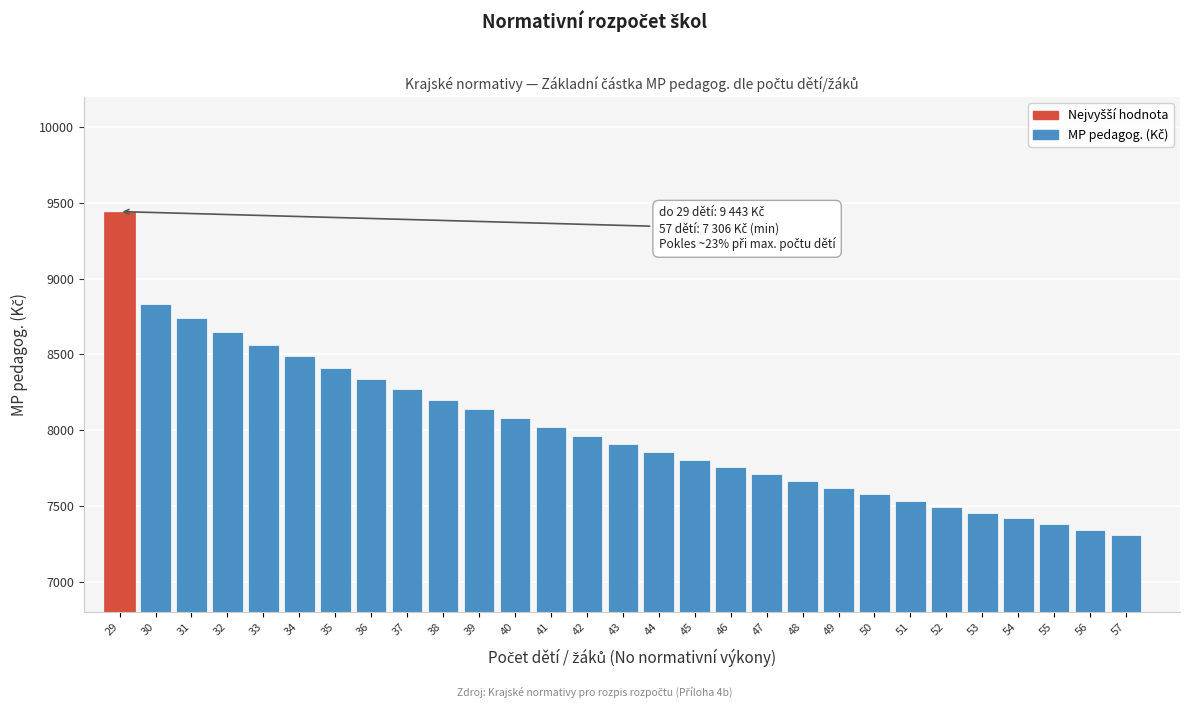

Reading right to left, list all the values displayed in this chart.

57=7306	56=7341	55=7377	54=7417	53=7453	52=7494	51=7535	50=7577	49=7619	48=7661	47=7708	46=7756	45=7804	44=7856	43=7910	42=7964	41=8019	40=8079	39=8140	38=8202	37=8269	36=8338	35=8412	34=8488	33=8565	32=8648	31=8738	30=8830	29=9443